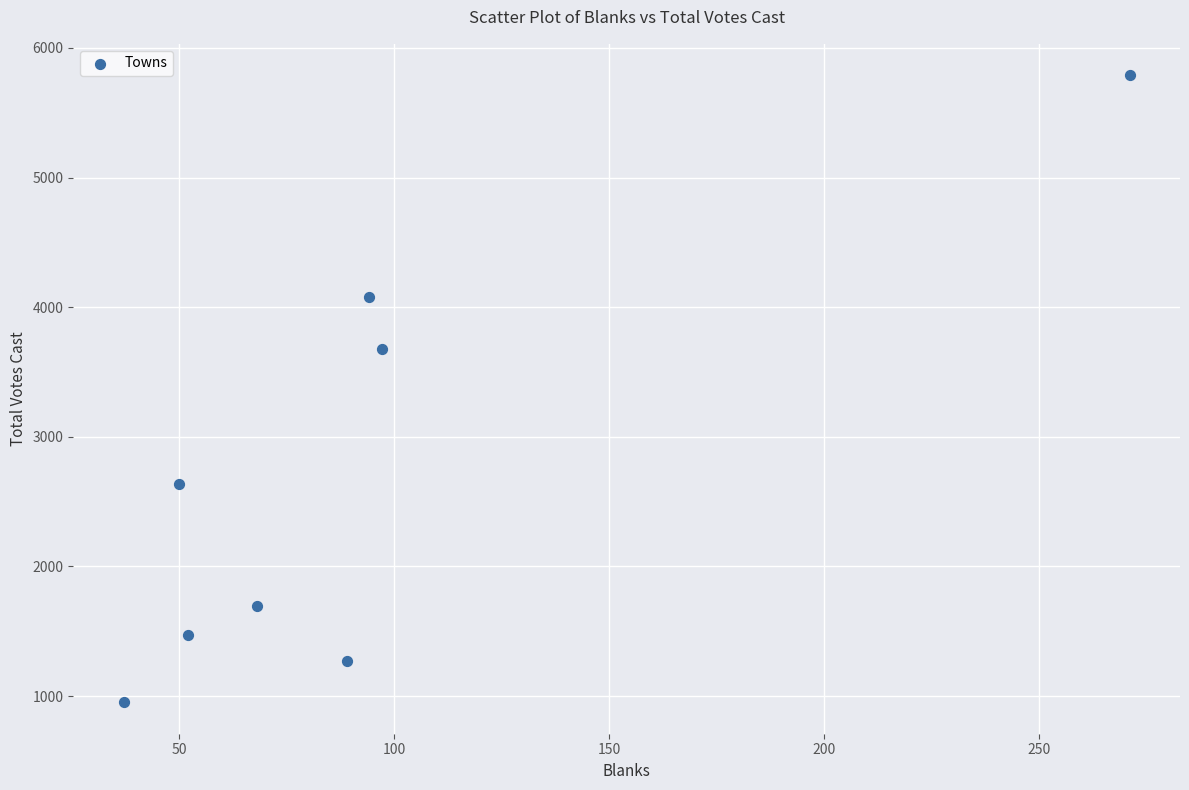

What is the average Y value?

2695